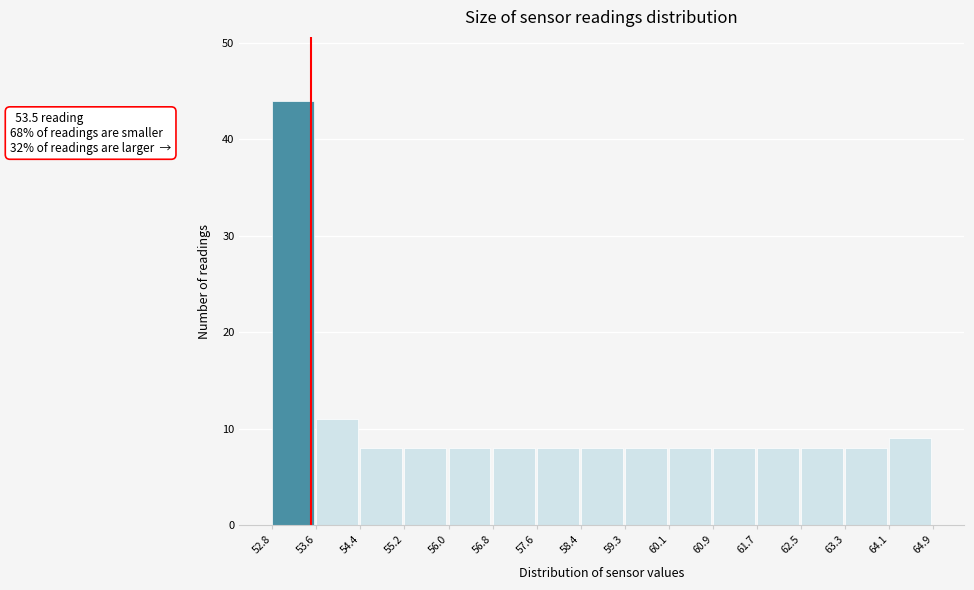

Over which range of the x-axis is the bar tallest?

52.8 to 53.6